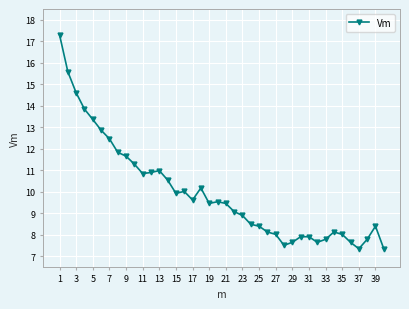

True or false: there are more than 0 points higher than both neighbors.

True